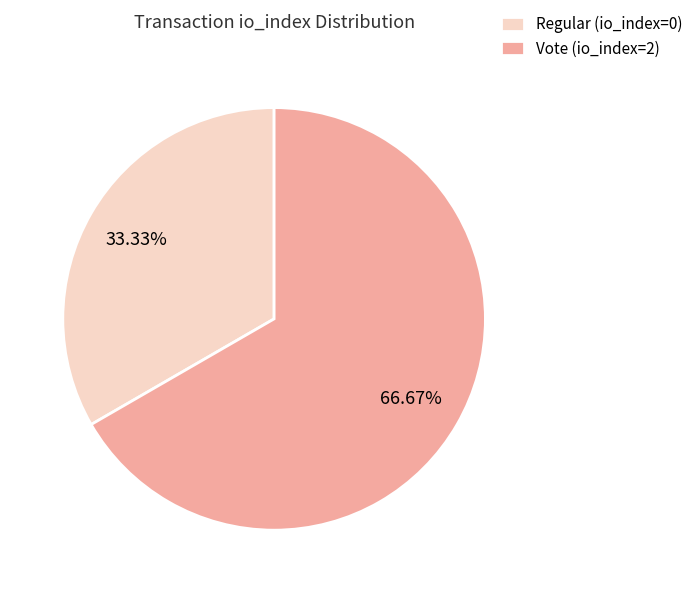

Count the number of slices in the pie.

2